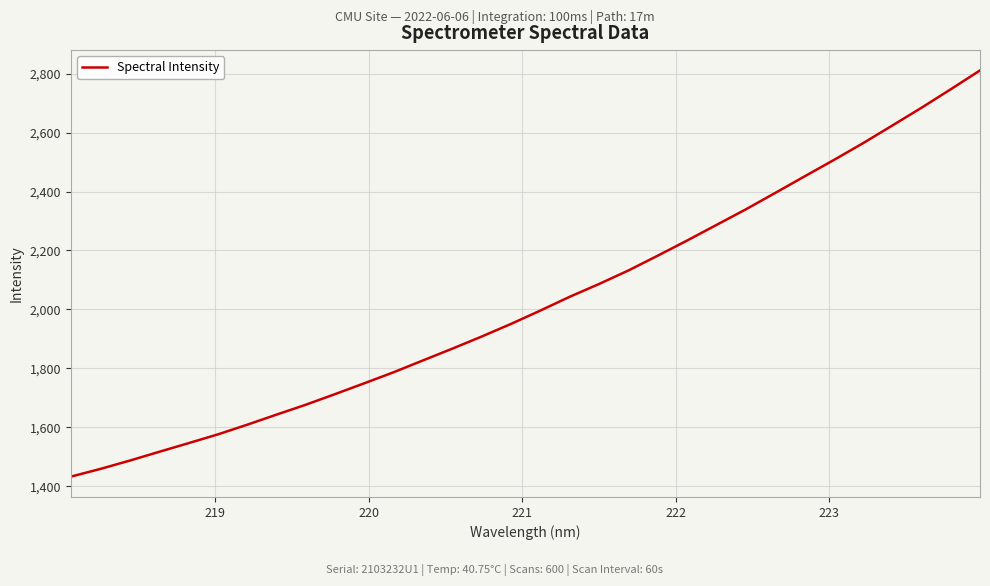

What is the maximum value shown in the chart?

2811.1